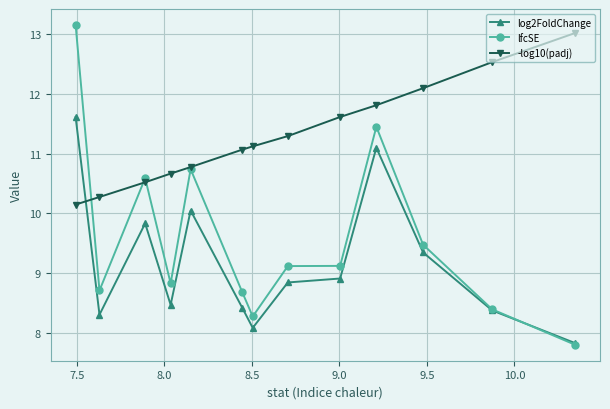

True or false: log2FoldChange has more than 1 points higher than both neighbors.

True